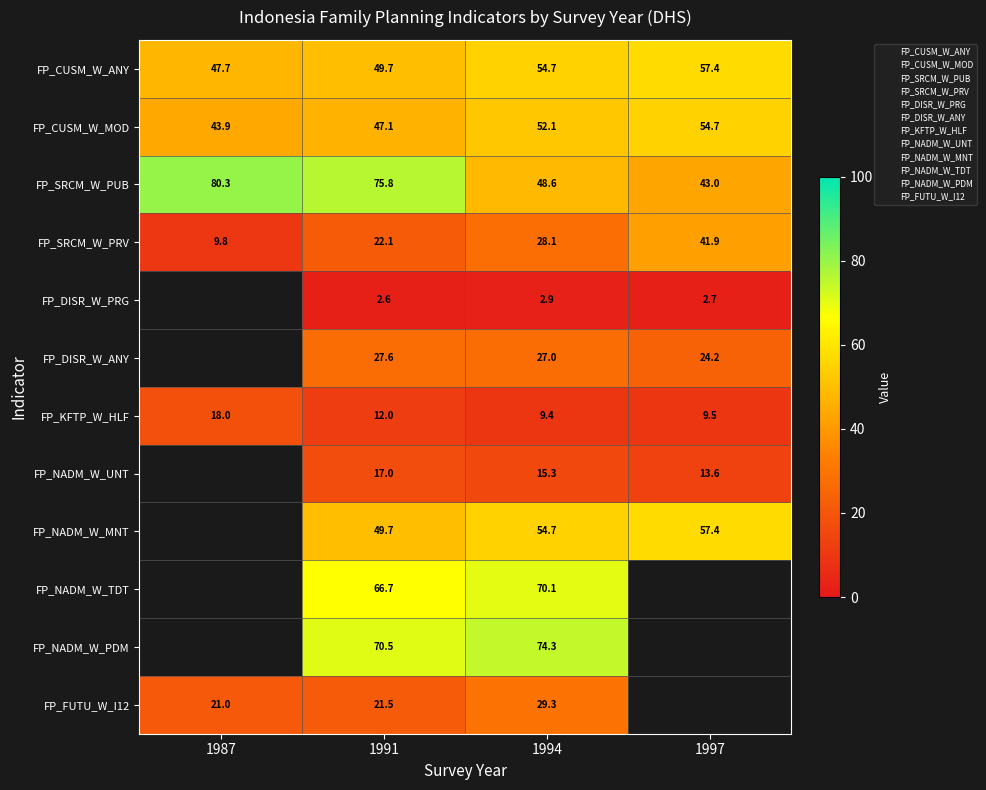

Read the FP_NADM_W_PDM value at 1991.

70.5